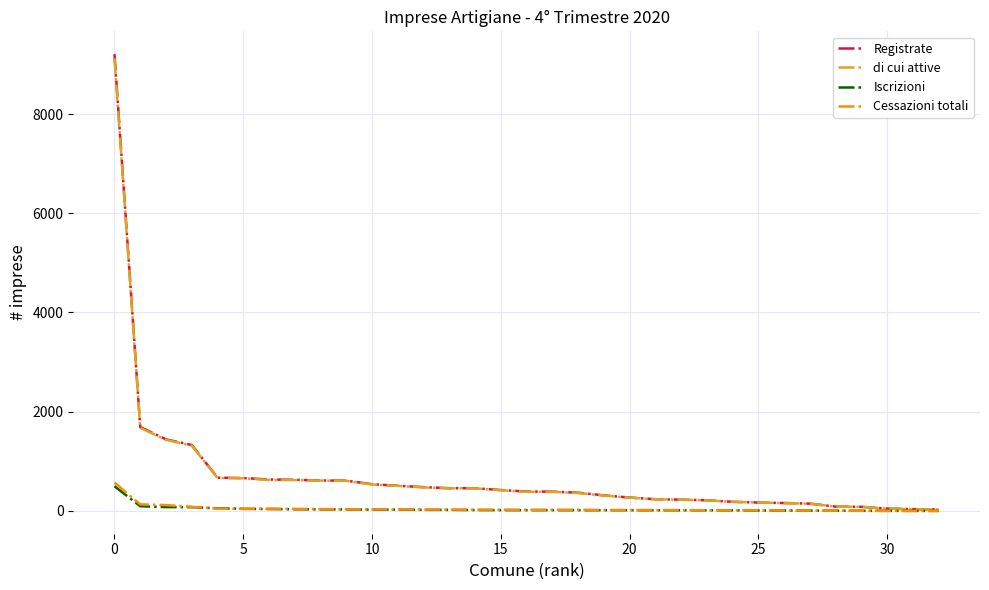

What is the average value of the Registrate series?

718